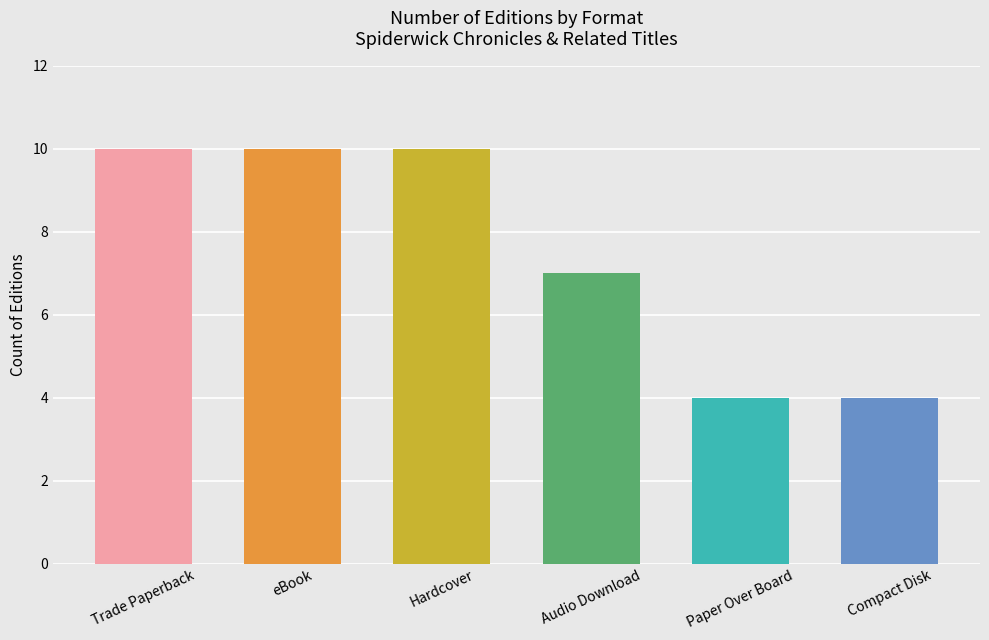

What is the greatest value displayed?

10